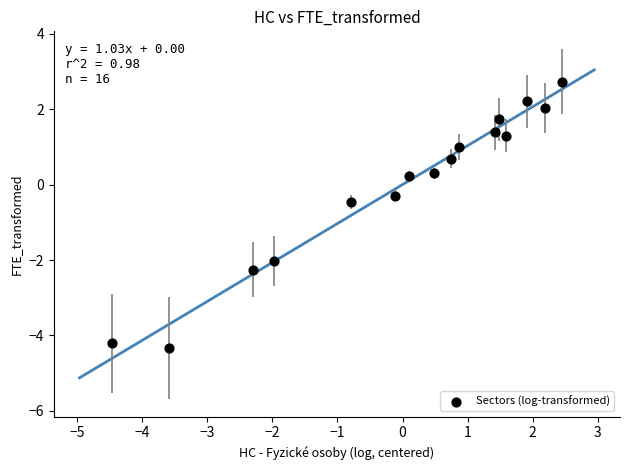

What is the range of X values (max minus min)?

6.9